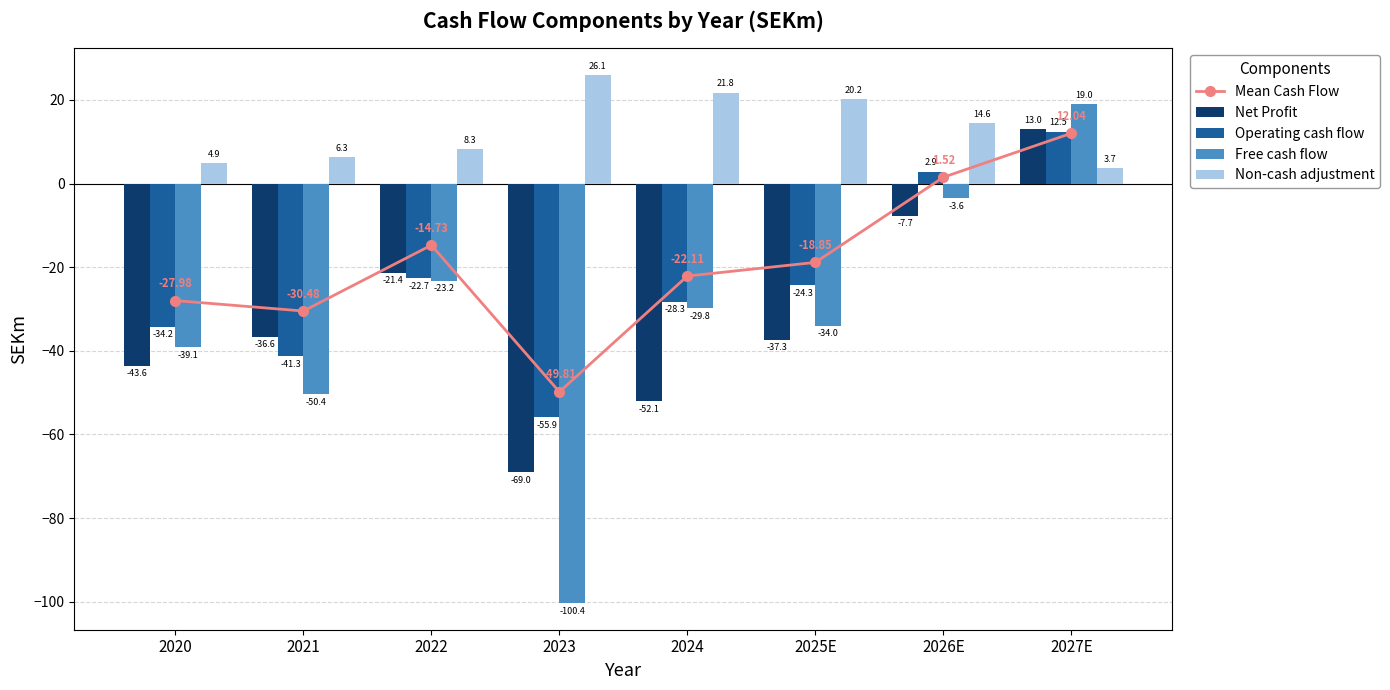

How many negative values does the Mean Cash Flow series have?

6